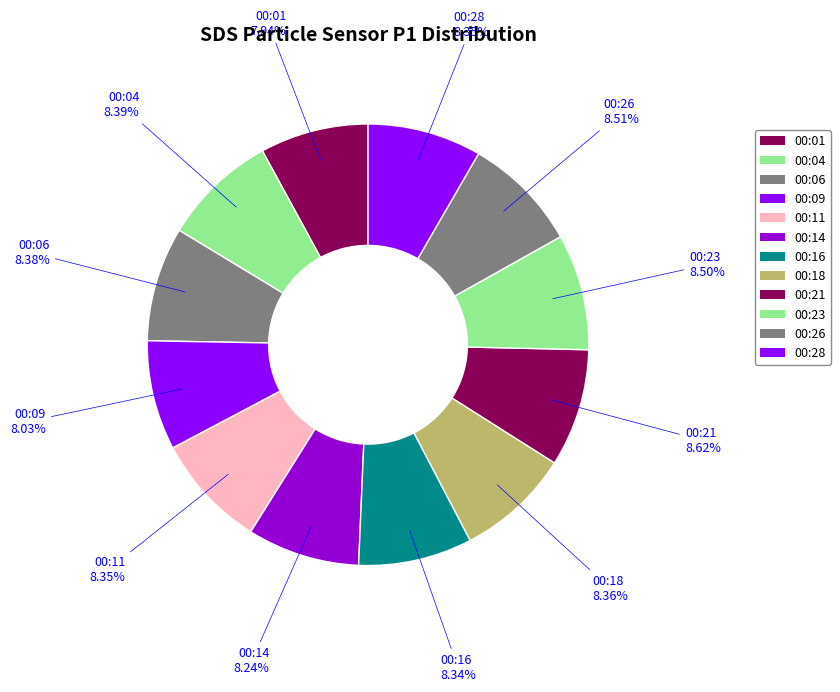

True or false: 00:23 accounts for 15% of the total.

False